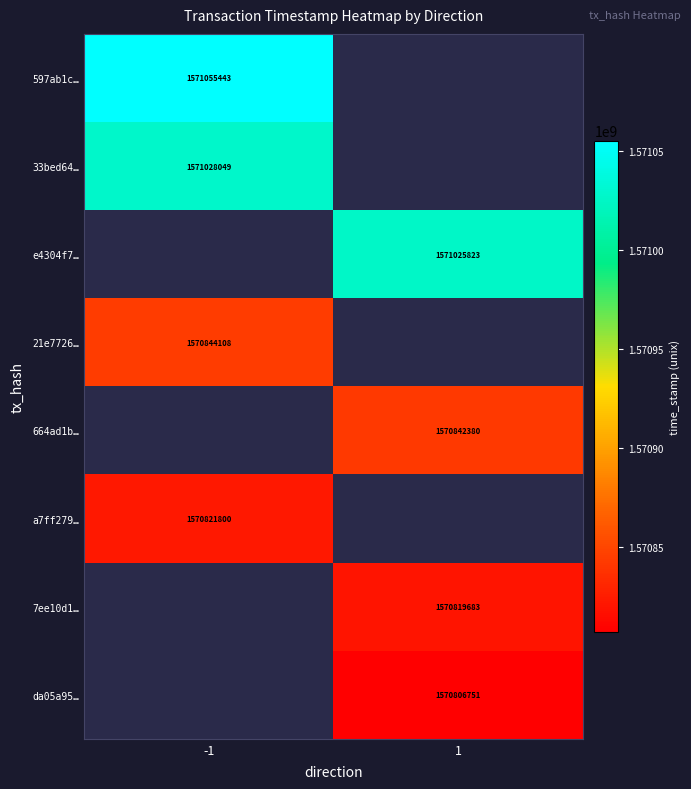

True or false: 664ad1b… has a value of 612968486 at 1.

False